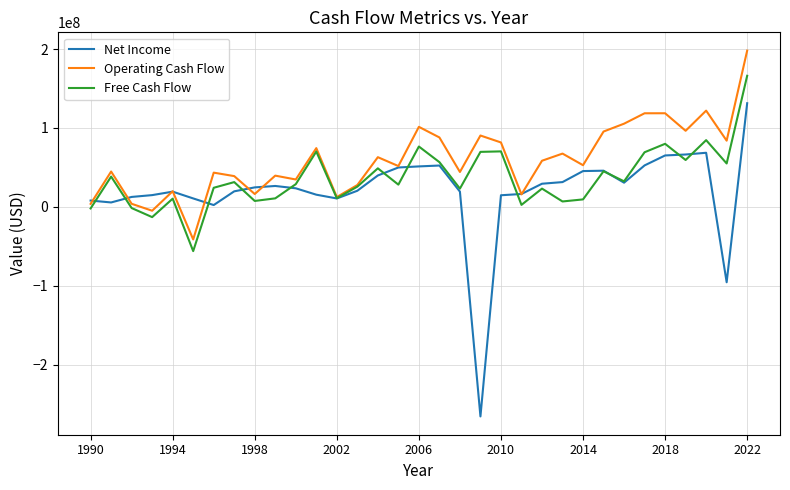

Which series has the largest total across all categories?

Operating Cash Flow